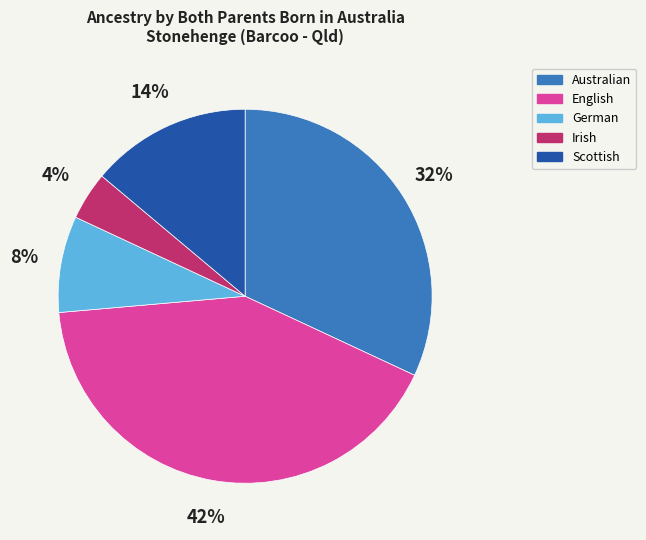

What percentage is the Irish slice, to the nearest percent?

4%